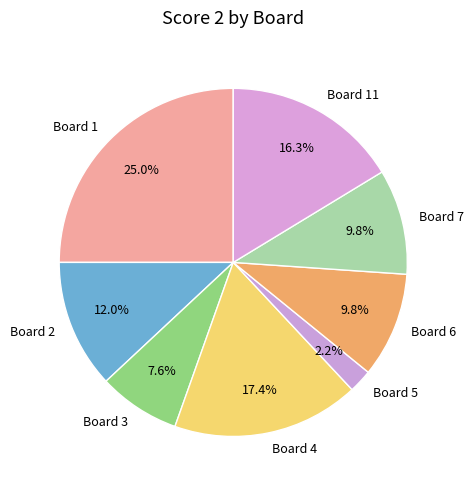

The Board 6 slice represents 22% of the pie. True or false?

False